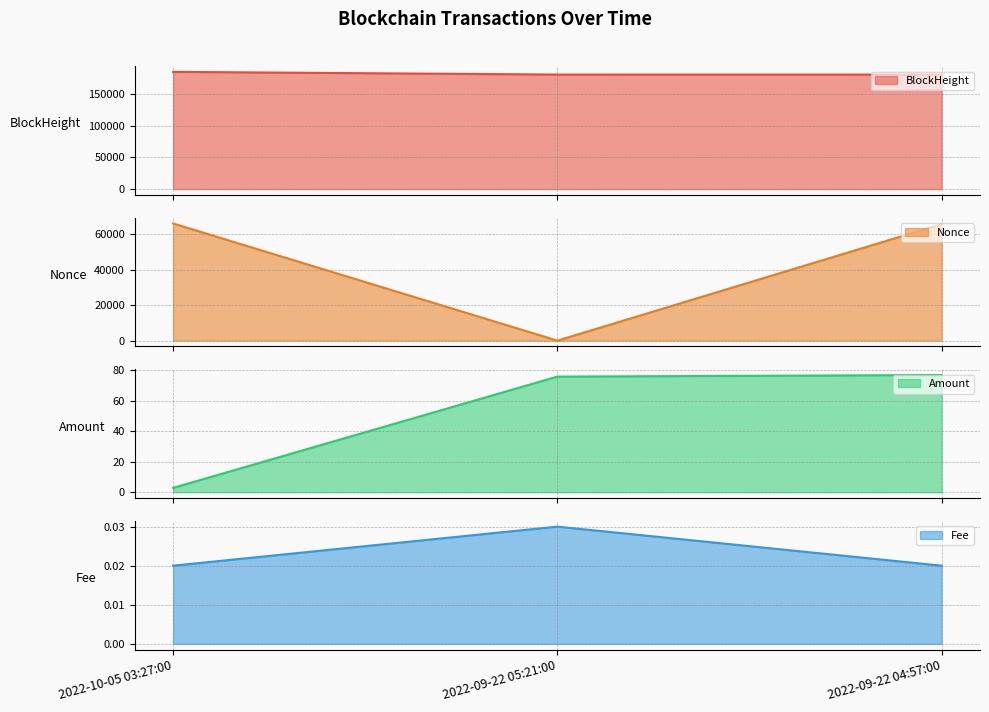

What is the label of the 2nd point from the right?

2022-09-22 05:21:00